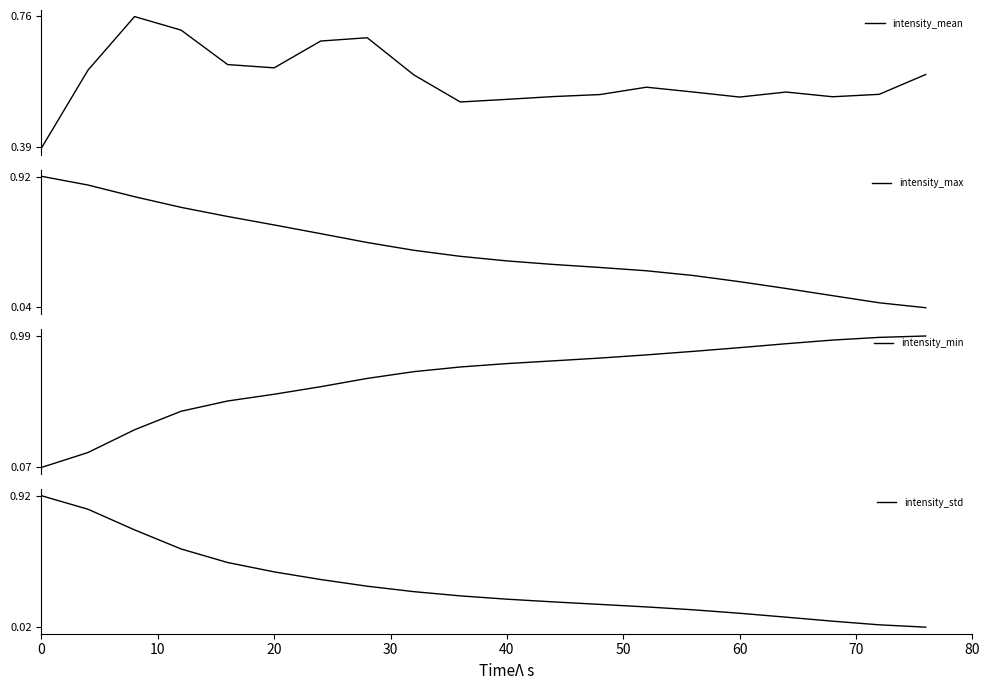

Which series has the largest total across all categories?

intensity_min